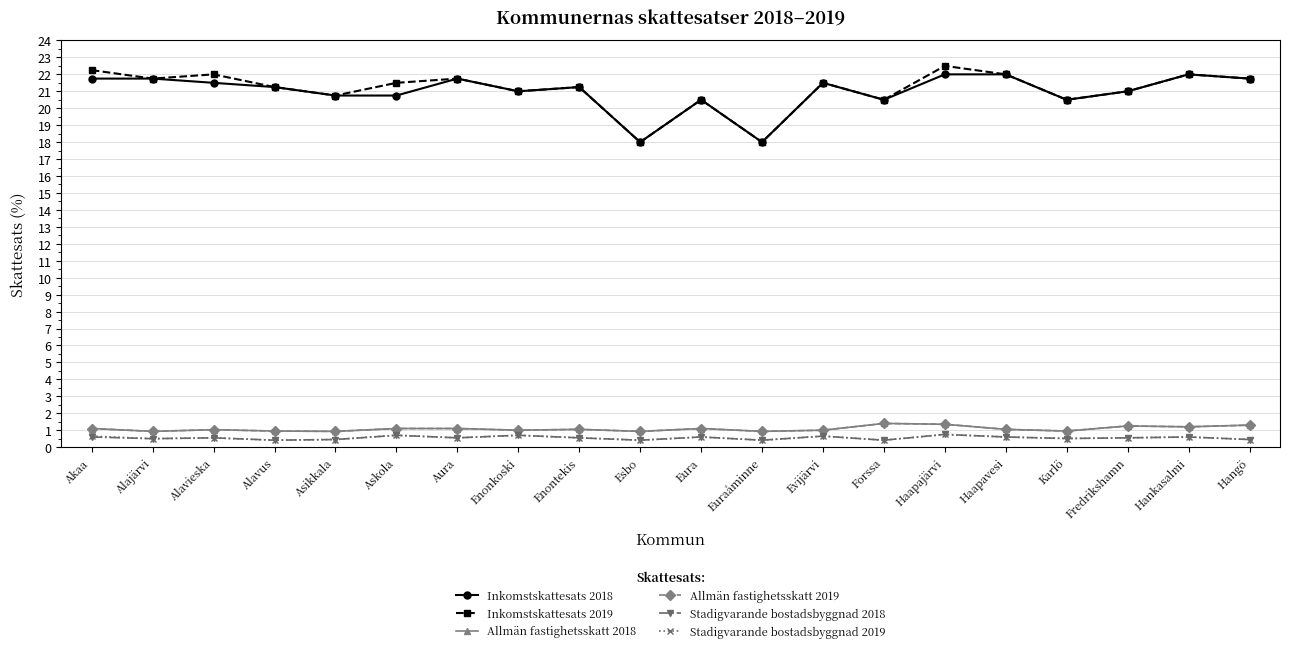

What position from the right is Hankasalmi?

2